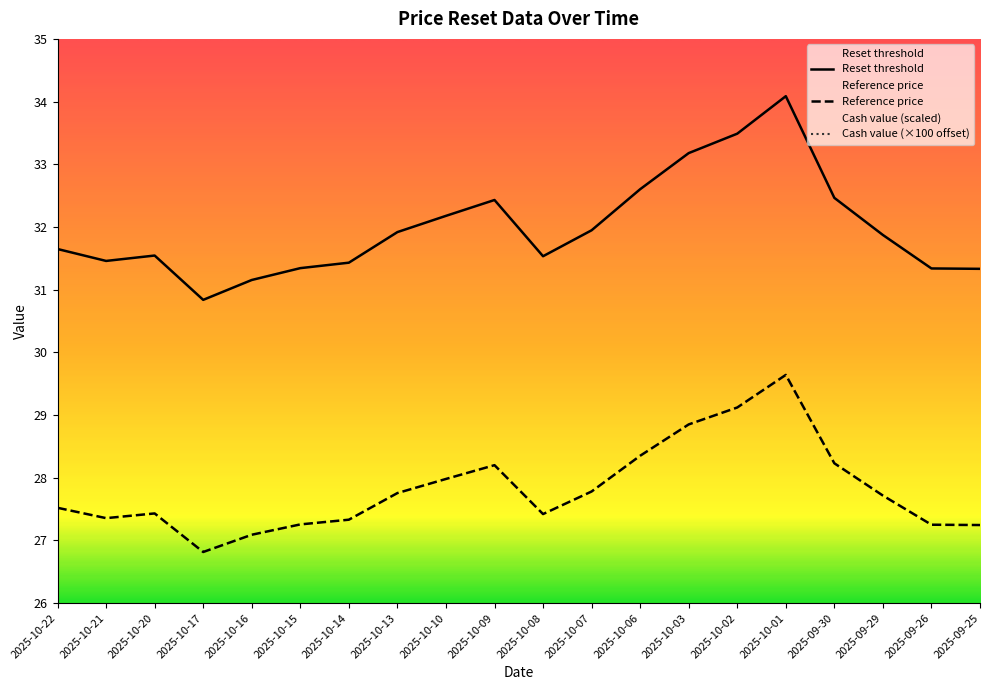

Reading left to right, transcribe all the data shown in this chart.

Reset threshold: 2025-10-22=31.6	2025-10-21=31.5	2025-10-20=31.5	2025-10-17=30.8	2025-10-16=31.2	2025-10-15=31.3	2025-10-14=31.4	2025-10-13=31.9	2025-10-10=32.2	2025-10-09=32.4	2025-10-08=31.5	2025-10-07=31.9	2025-10-06=32.6	2025-10-03=33.2	2025-10-02=33.5	2025-10-01=34.1	2025-09-30=32.5	2025-09-29=31.9	2025-09-26=31.3	2025-09-25=31.3
Reference price: 2025-10-22=27.5	2025-10-21=27.4	2025-10-20=27.4	2025-10-17=26.8	2025-10-16=27.1	2025-10-15=27.3	2025-10-14=27.3	2025-10-13=27.8	2025-10-10=28.0	2025-10-09=28.2	2025-10-08=27.4	2025-10-07=27.8	2025-10-06=28.4	2025-10-03=28.9	2025-10-02=29.1	2025-10-01=29.6	2025-09-30=28.2	2025-09-29=27.7	2025-09-26=27.2	2025-09-25=27.2
Cash value: 2025-10-22=48.0	2025-10-21=48.0	2025-10-20=48.0	2025-10-17=52.0	2025-10-16=50.0	2025-10-15=49.0	2025-10-14=49.0	2025-10-13=47.0	2025-10-10=46.0	2025-10-09=45.0	2025-10-08=49.0	2025-10-07=47.0	2025-10-06=45.0	2025-10-03=43.0	2025-10-02=42.0	2025-10-01=41.0	2025-09-30=47.0	2025-09-29=50.0	2025-09-26=53.0	2025-09-25=53.0